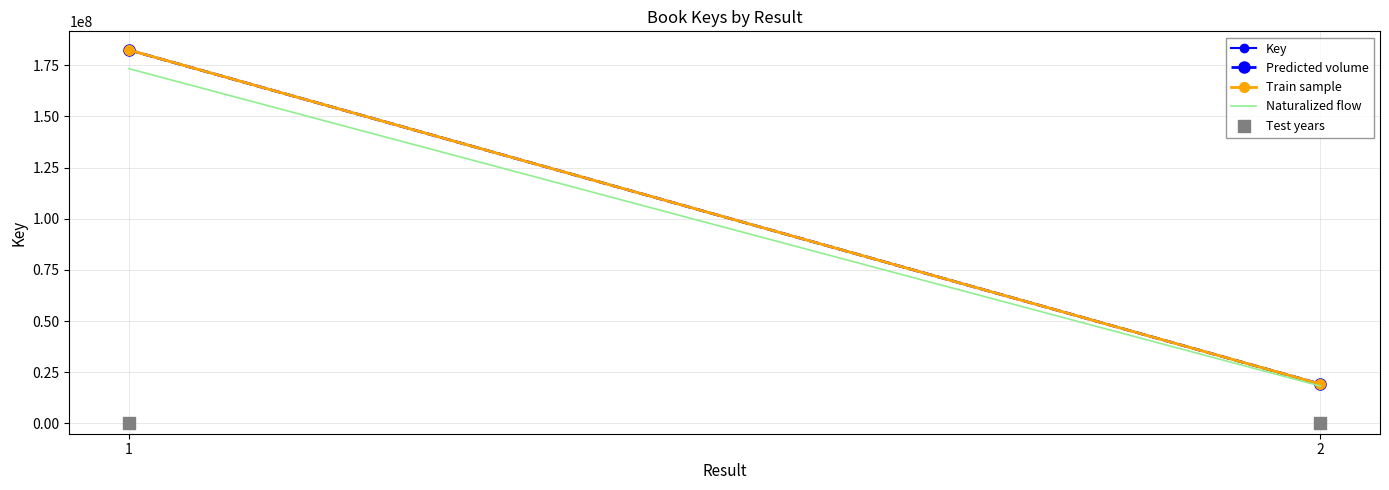

At which category is the sum across all series the highest?

1